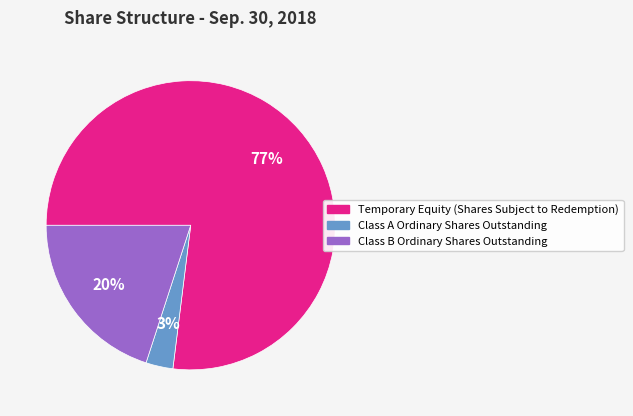

The Temporary Equity (Shares Subject to Redemption) slice represents 77% of the pie. True or false?

True